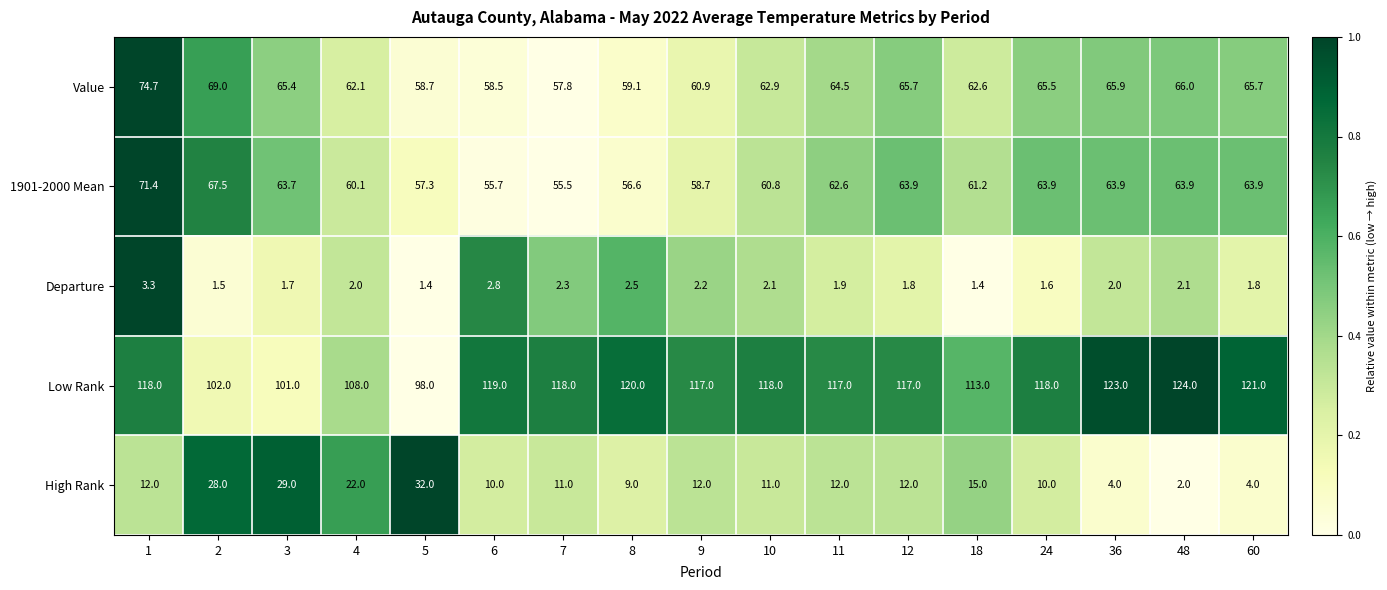

What is the sum of all 1901-2000 Mean values?

1050.6